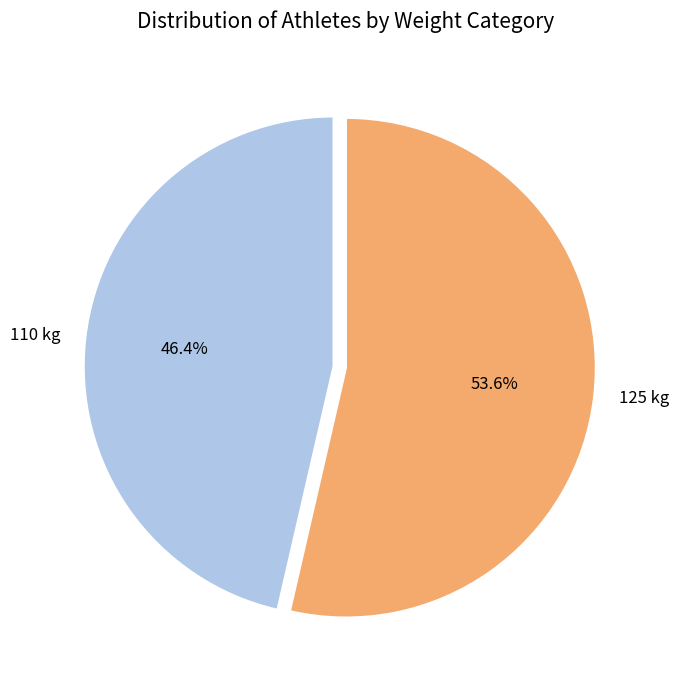

To the nearest percent, what is the combined percentage of 110 and 125?

100%